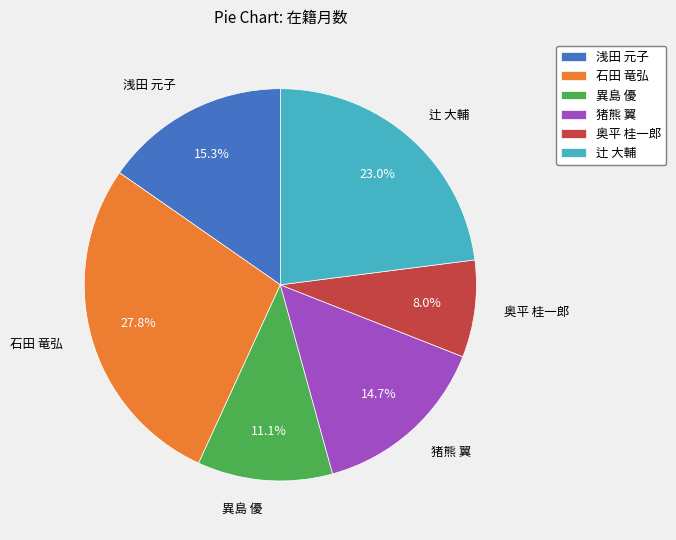

Which slice is the smallest?

奥平 桂一郎